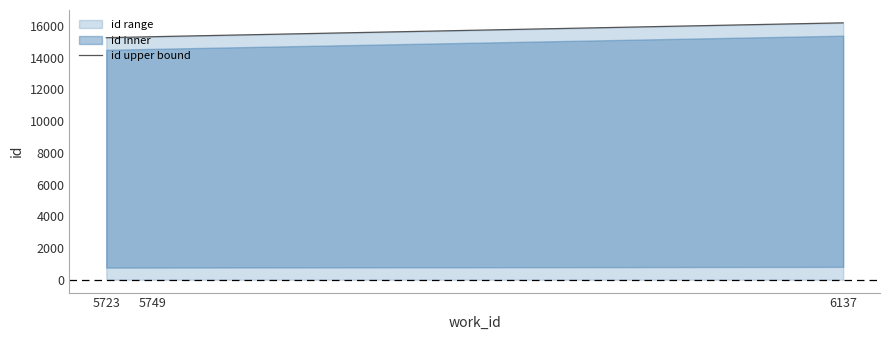

Where is the data nearest to the value 15721?

5749